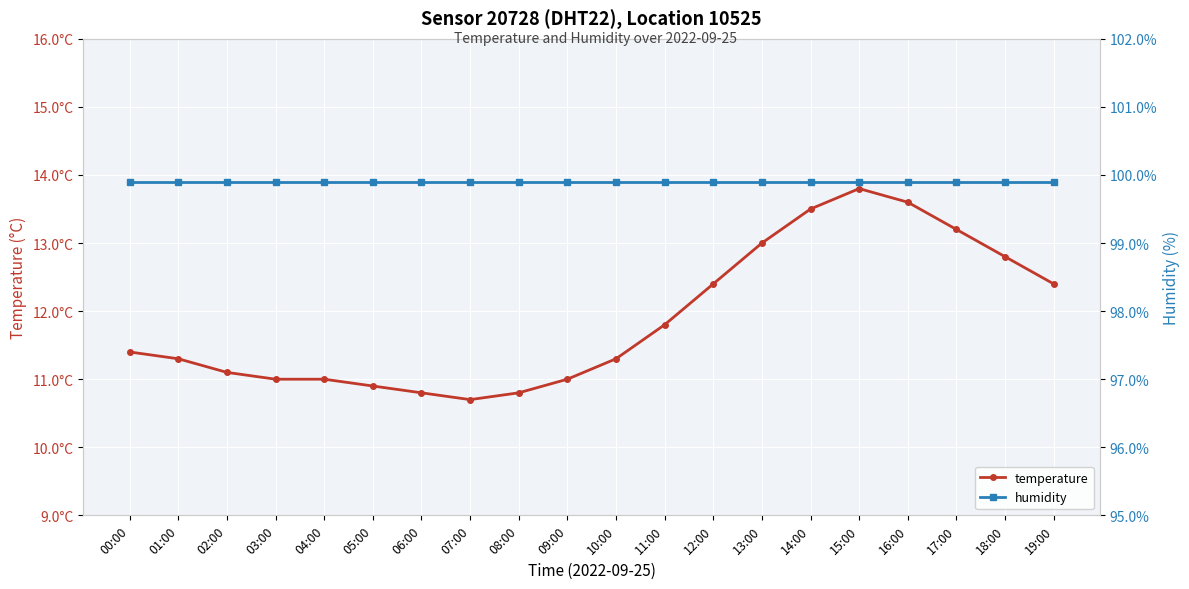

Count the number of categories in the chart.

20